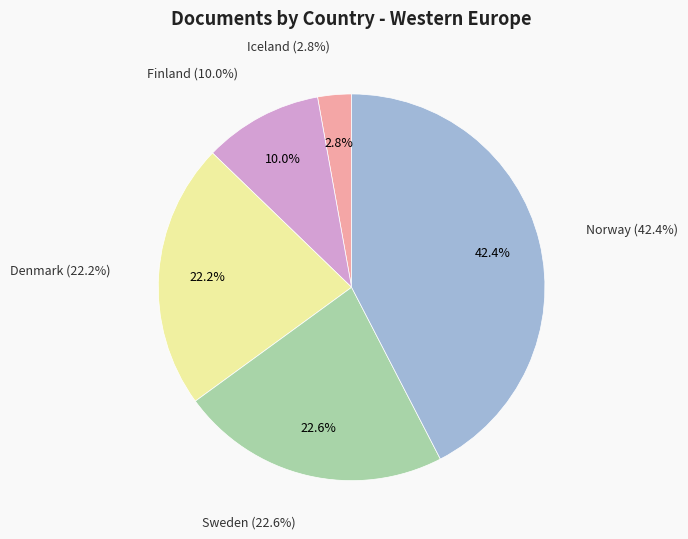

What is the change in value from Sweden to Norway?

+239